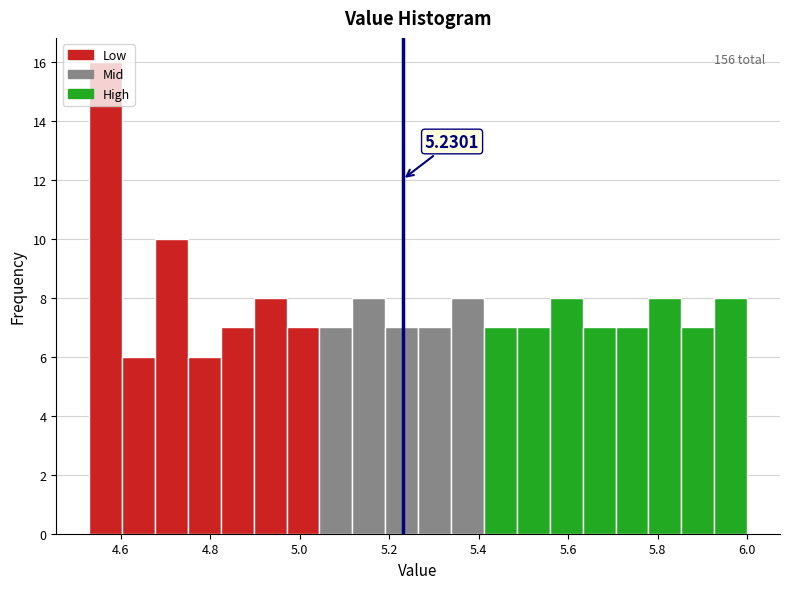

Around what value on the x-axis is the tallest bar? Give the approximate position of its centre, as read against the axis.

4.56